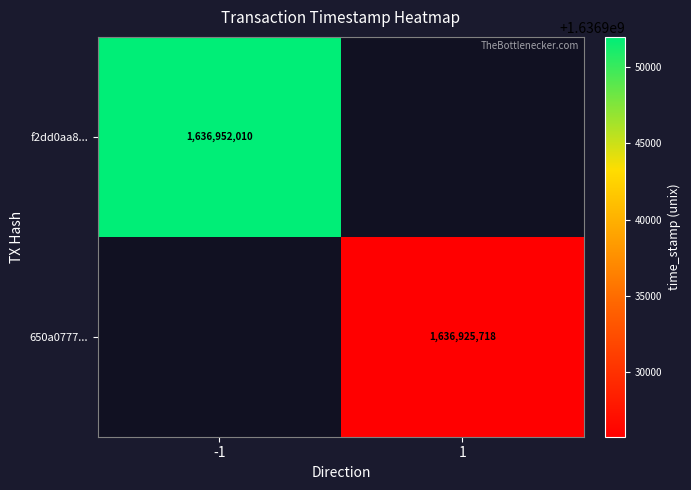

At how many categories does at least one series exceed 1636937034?

1